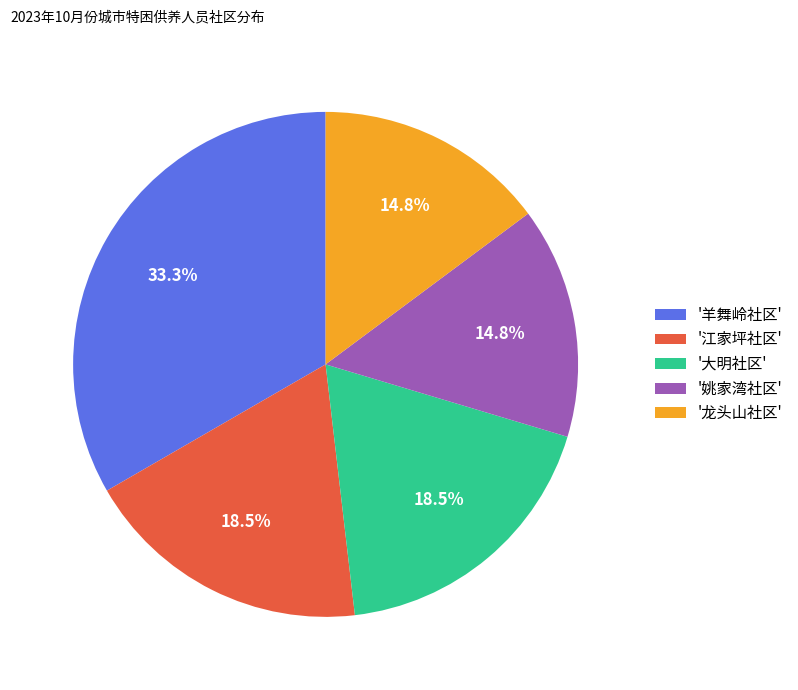

What is the largest slice in the pie chart?

'羊舞岭社区'